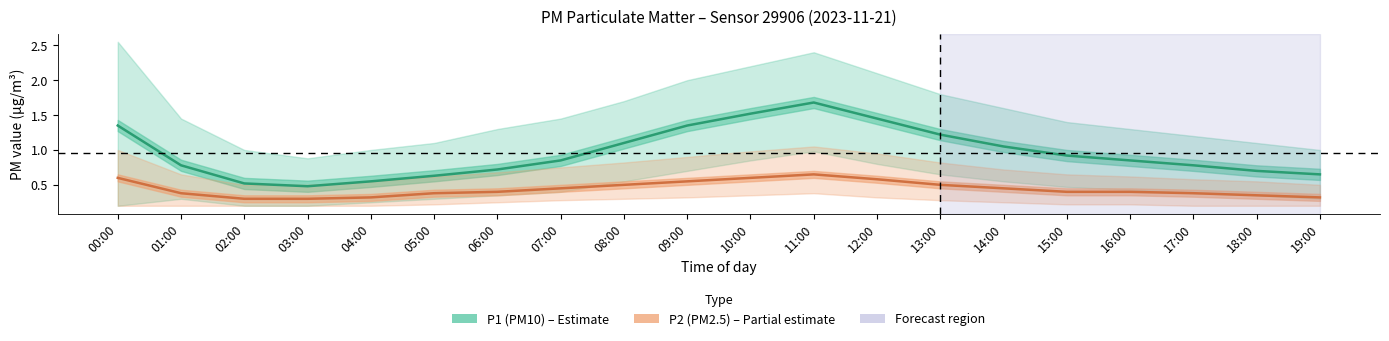

What is the difference between the second highest and minimum values in the P1 series?

1.0